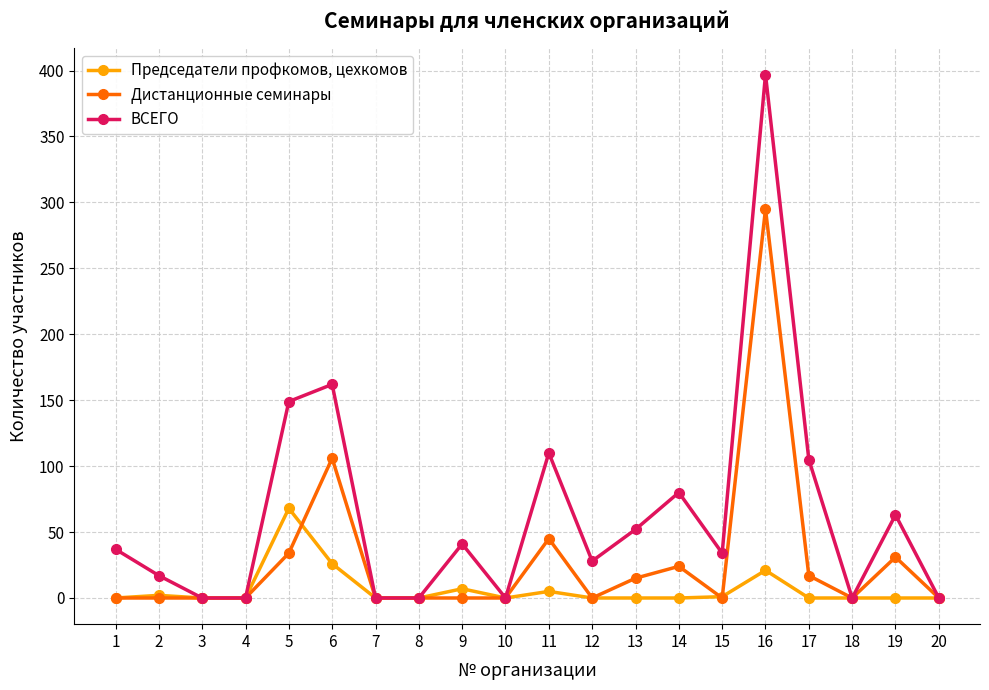

True or false: ВСЕГО has more than 0 interior local peaks.

True